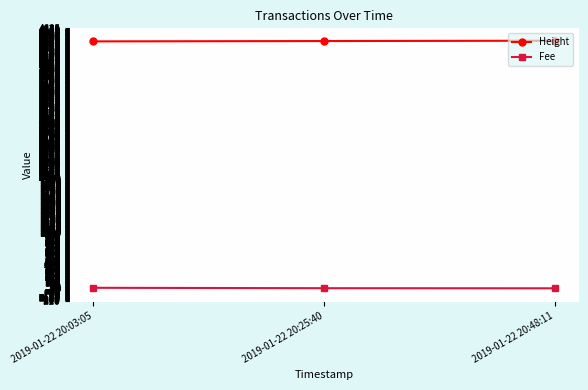

Where is Height nearest to the value 4457?

2019-01-22 20:25:40